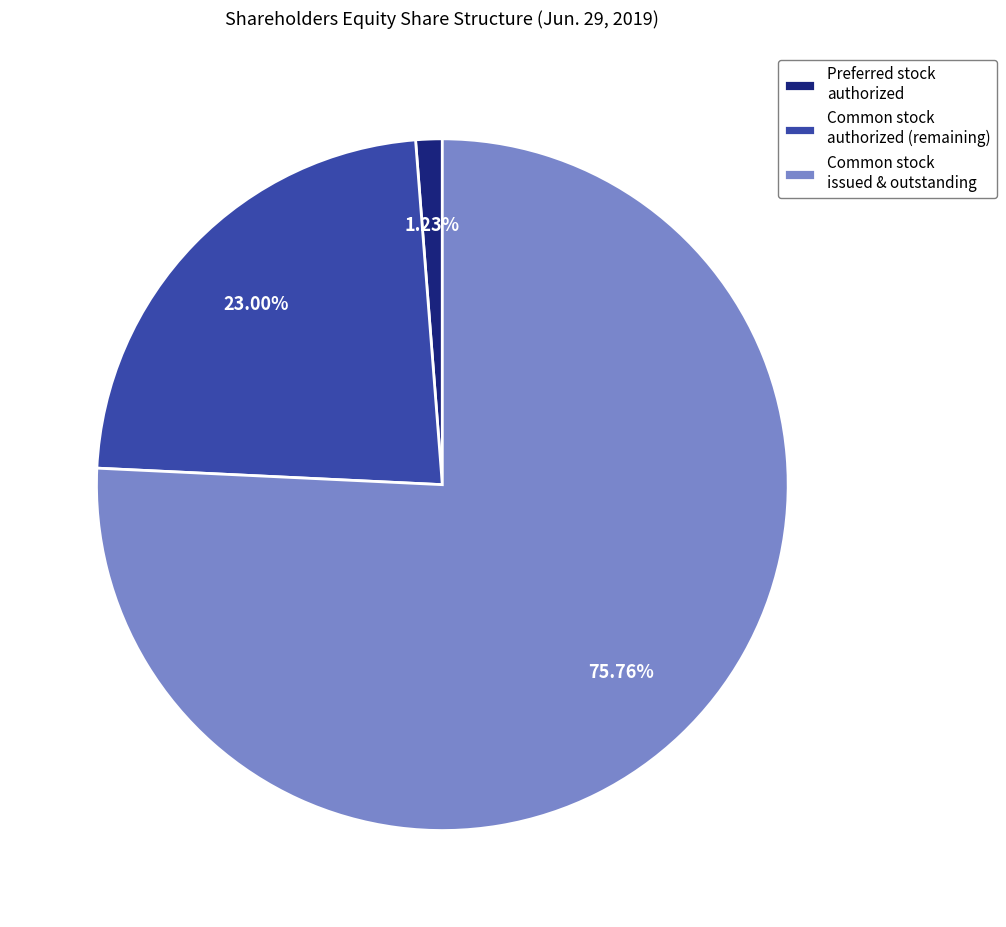

Is the sum of Common stock authorized (remaining) and Common stock issued & outstanding greater than half?

Yes